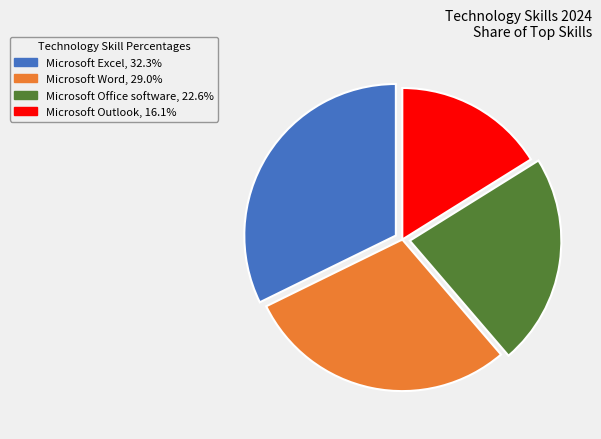

Is there a majority slice in this chart?

No